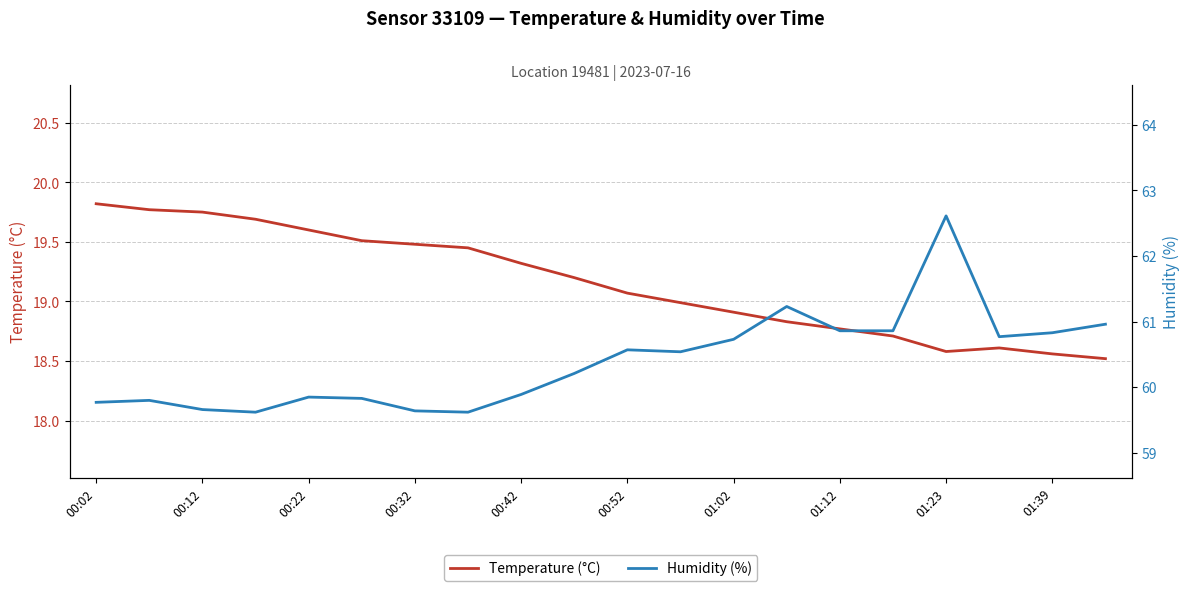

True or false: Humidity (%) and Temperature (°C) intersect in this chart.

False